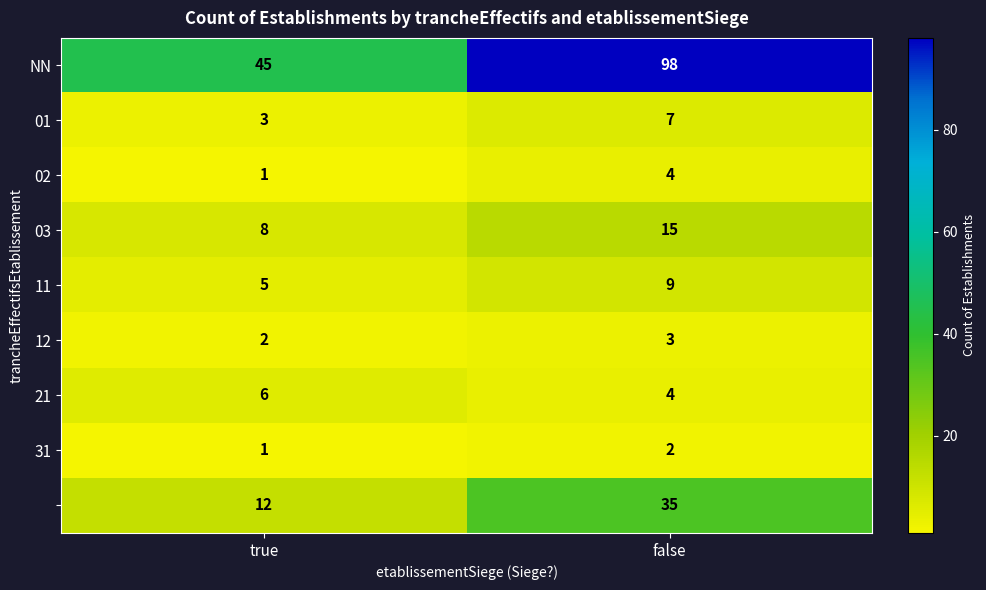

What is the maximum value shown in the chart?

98